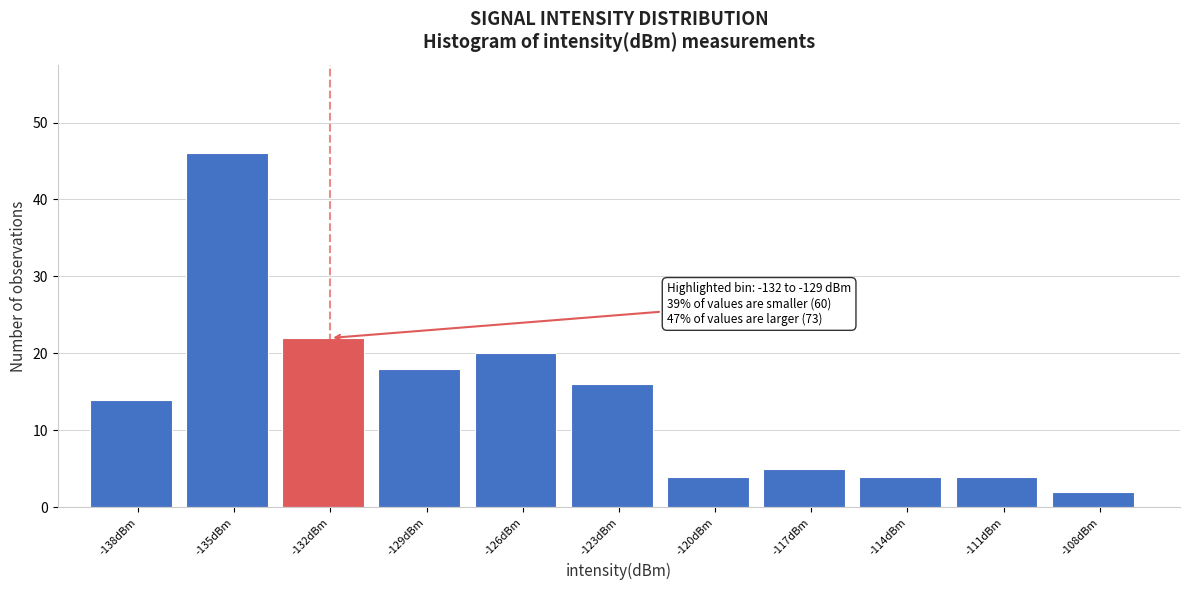

Reading left to right, transcribe all the data shown in this chart.

-138dBm=14	-135dBm=46	-132dBm=22	-129dBm=18	-126dBm=20	-123dBm=16	-120dBm=4	-117dBm=5	-114dBm=4	-111dBm=4	-108dBm=2